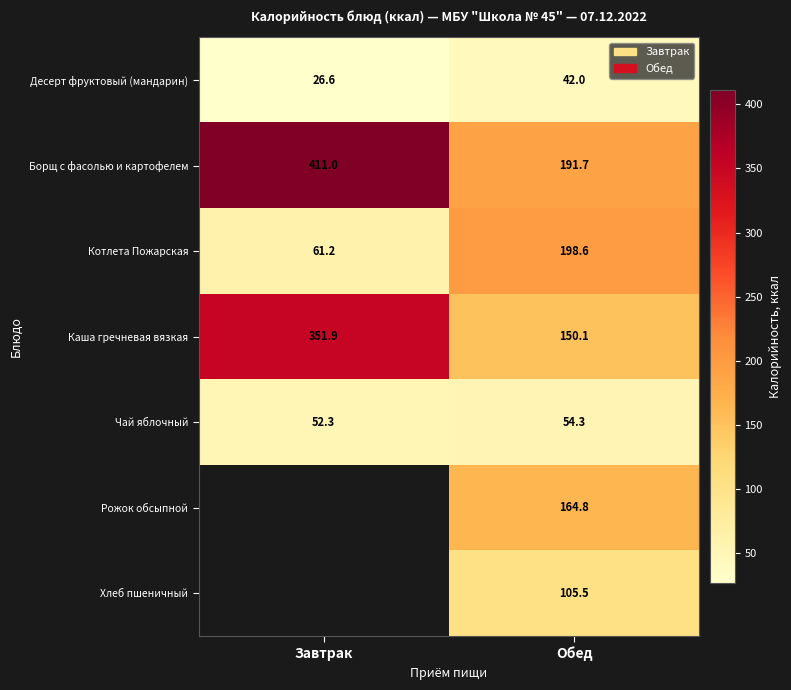

Which category has the lowest value across all series?

Завтрак